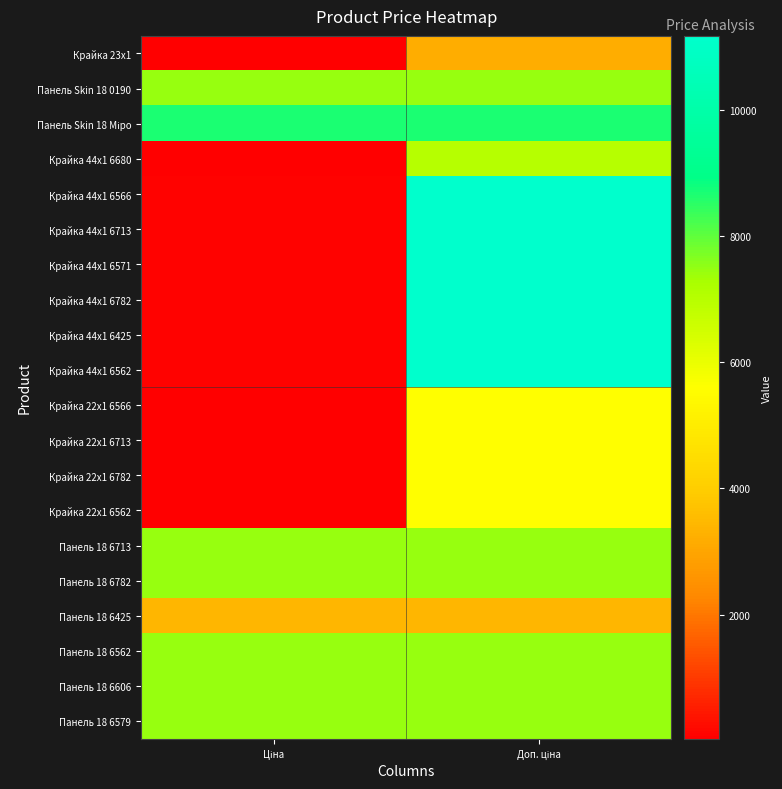

What is the total value across all series at Ціна?

57703.0